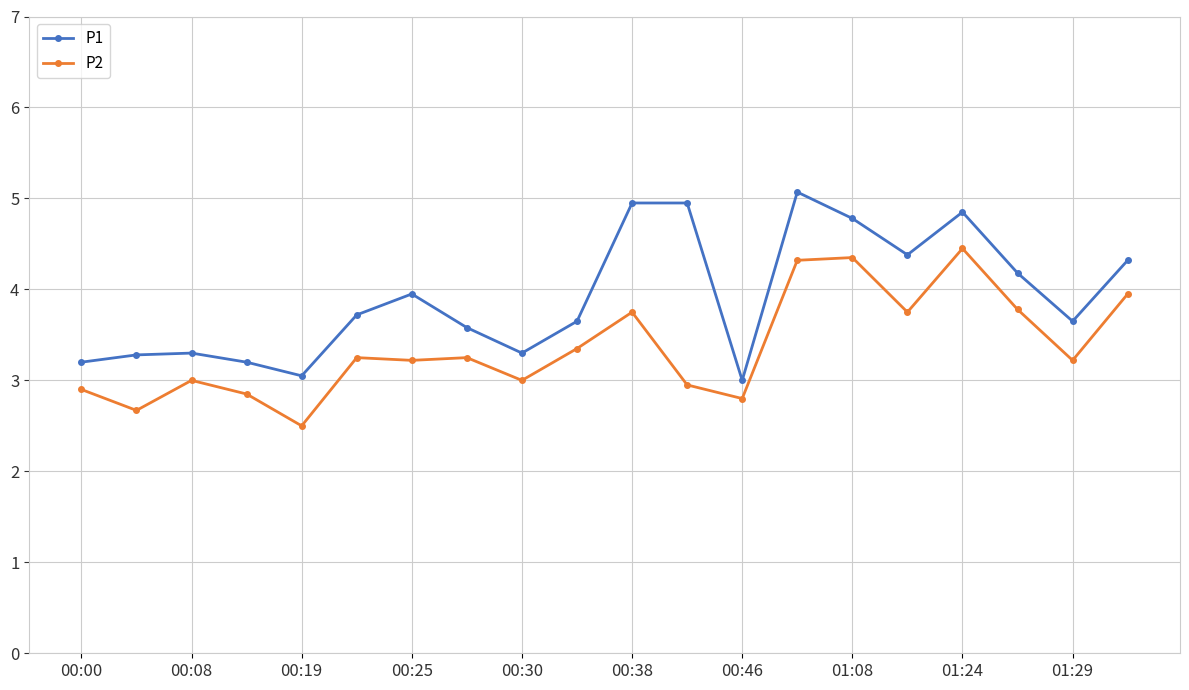

Rank the series by their maximum value, from lowest to highest.

P2, P1